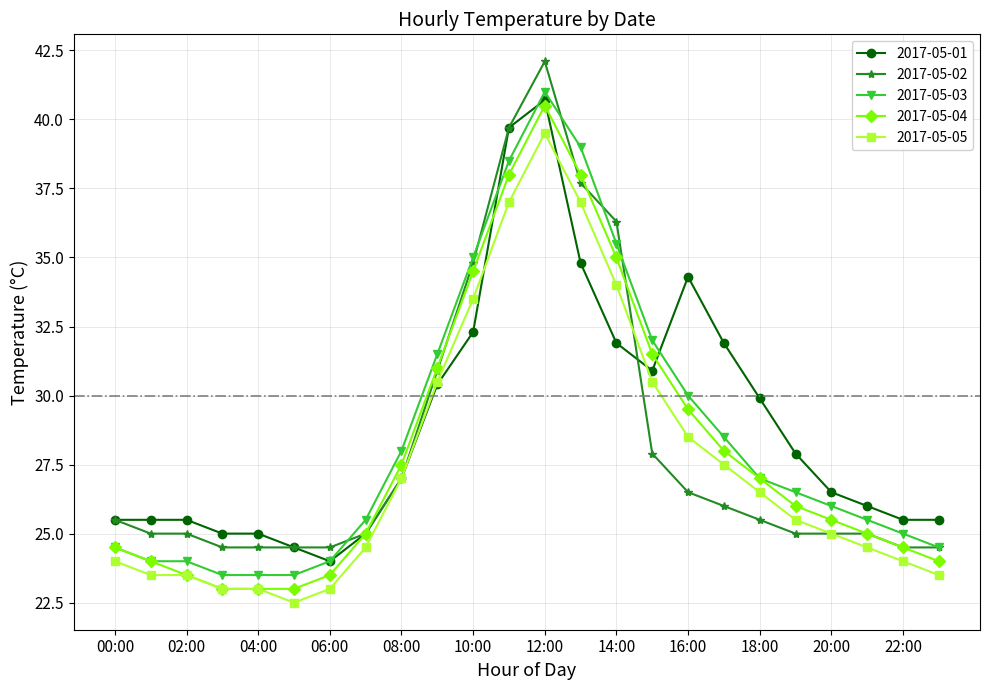

Count the number of data series in this chart.

5